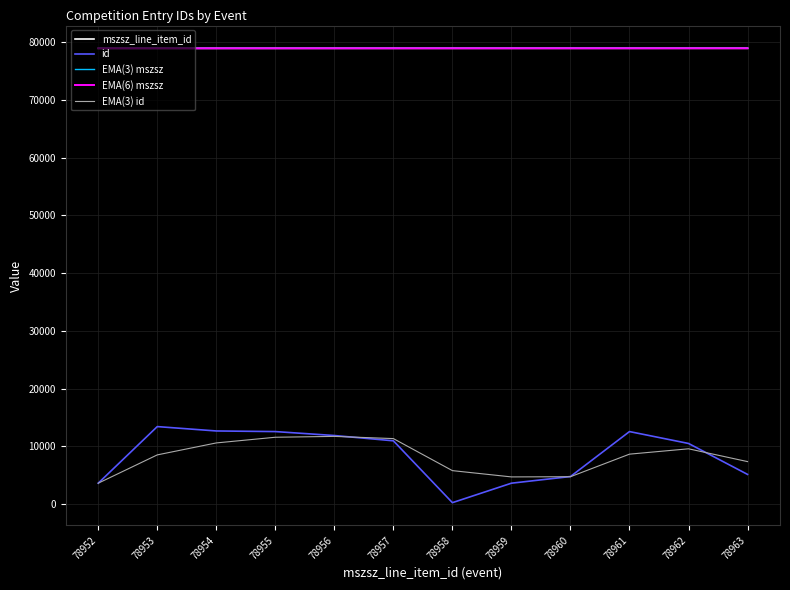

What is the minimum value shown in the chart?

253.0